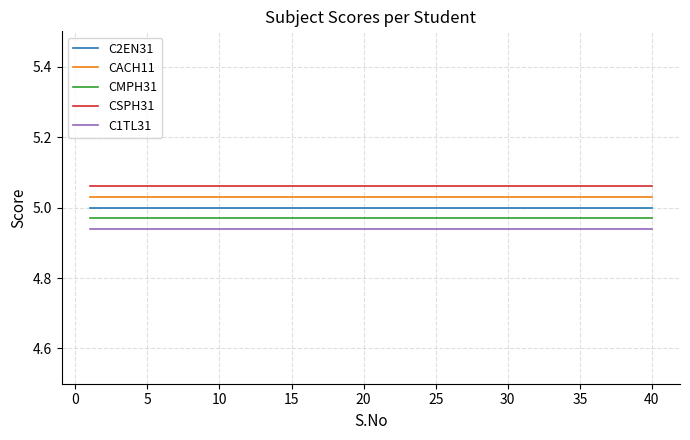

List the series in order of their overall mean, highest first.

CSPH31, CACH11, C2EN31, CMPH31, C1TL31